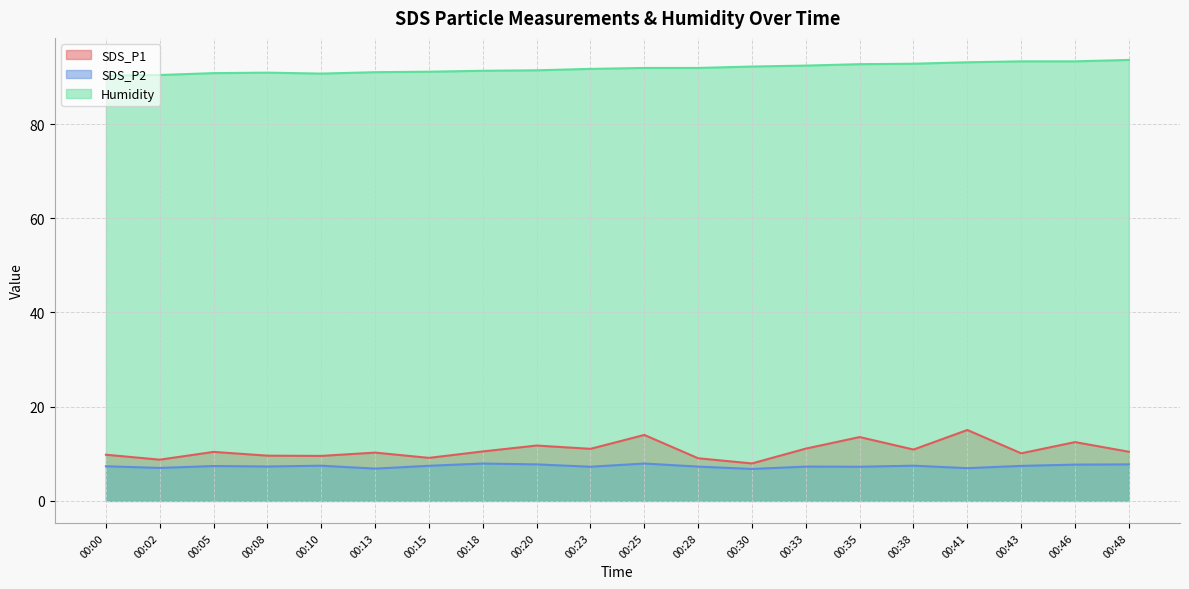

At how many categories does at least one series exceed 57?

20